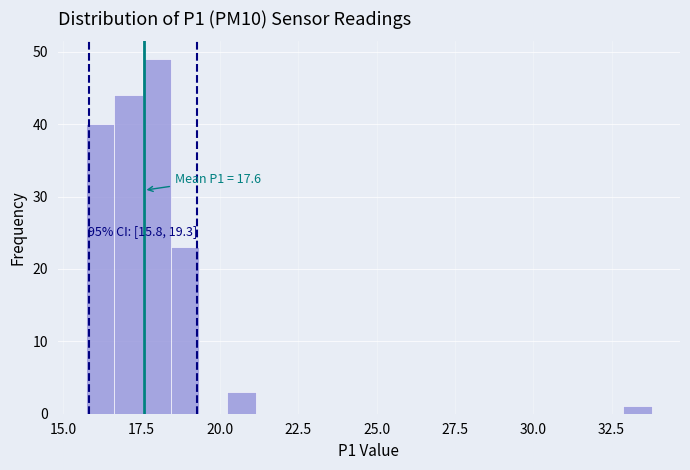

Around what value on the x-axis is the tallest bar? Give the approximate position of its centre, as read against the axis.

18.0